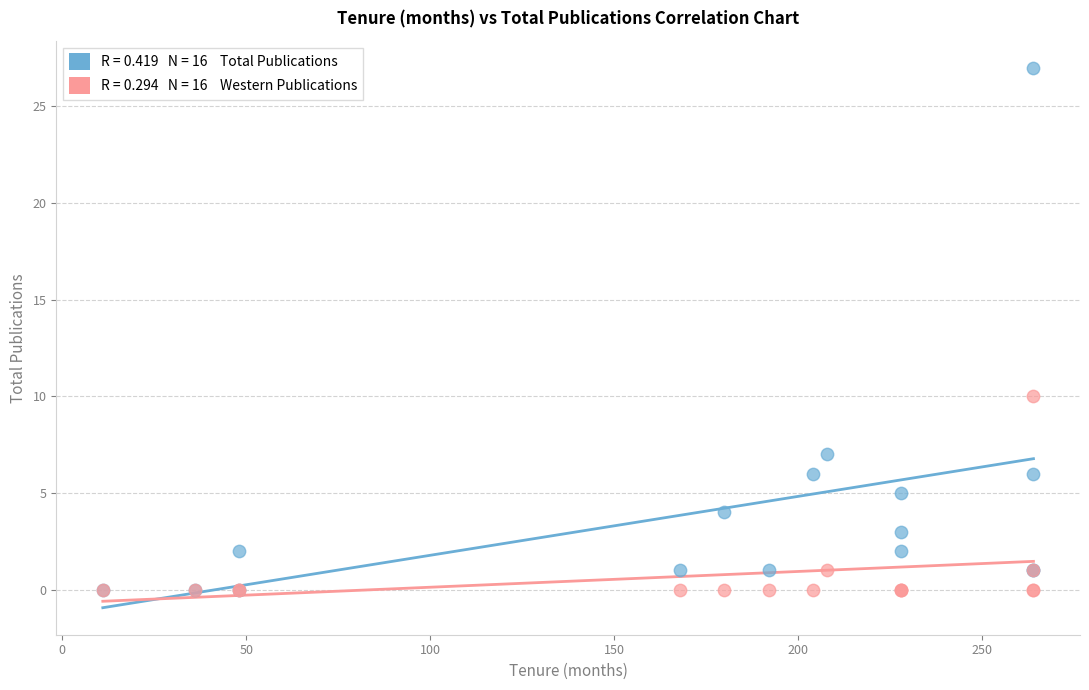

Across all series, what Y value is closest to 13?

10